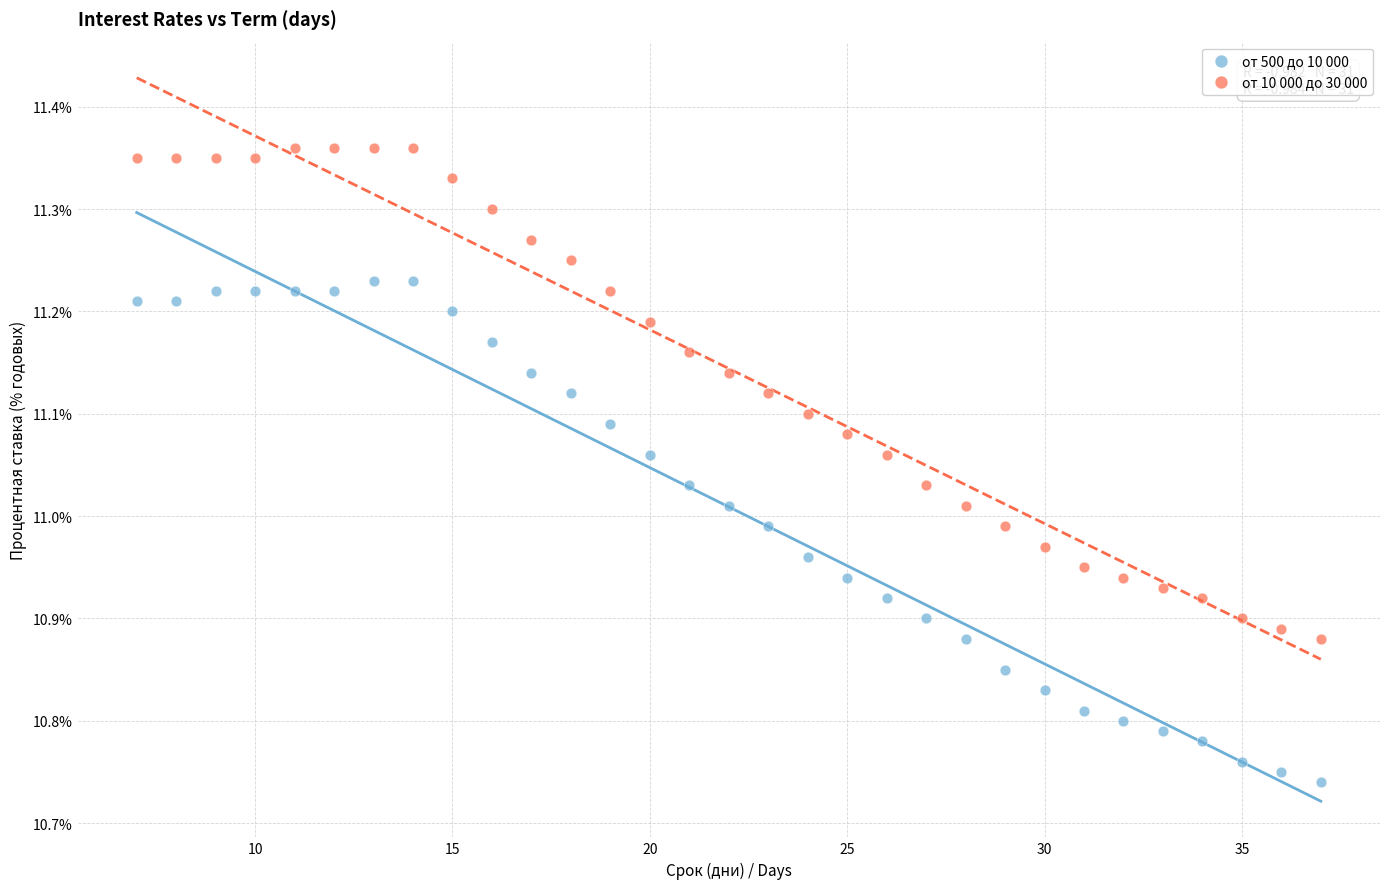

Across all data points, what is the range of Y values (max minus min)?

0.6